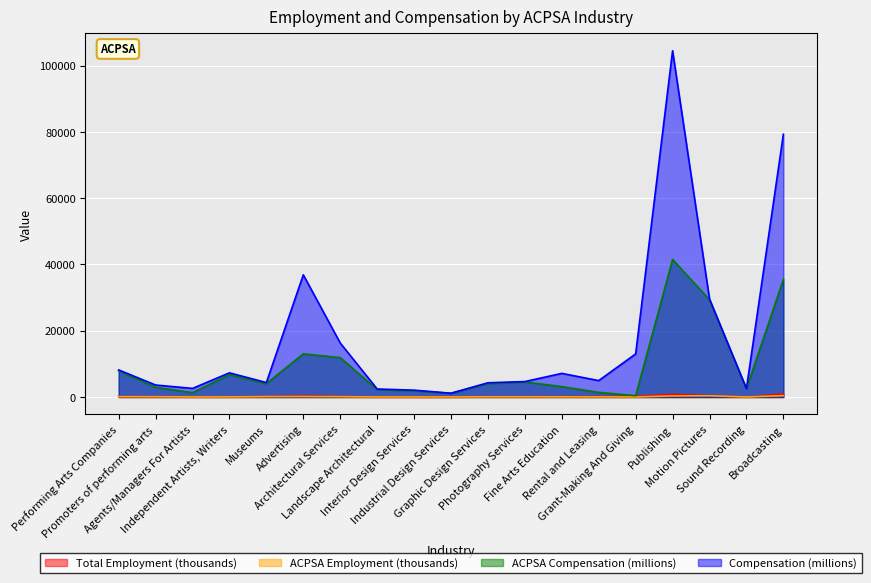

Reading left to right, what are all the values shown in this chart?

Total Employment (thousands): Performing Arts Companies=107	Promoters of performing arts=114	Agents/Managers For Artists=47	Independent Artists, Writers=43	Museums=140	Advertising=414	Architectural Services=151	Landscape Architectural=25	Interior Design Services=24	Industrial Design Services=29	Graphic Design Services=66	Photography Services=75	Fine Arts Education=113	Rental and Leasing=135	Grant-Making And Giving=189	Publishing=823	Motion Pictures=377	Sound Recording=13	Broadcasting=917
ACPSA Employment (thousands): Performing Arts Companies=104	Promoters of performing arts=92	Agents/Managers For Artists=24	Independent Artists, Writers=39	Museums=130	Advertising=146	Architectural Services=110	Landscape Architectural=23	Interior Design Services=22	Industrial Design Services=28	Graphic Design Services=63	Photography Services=74	Fine Arts Education=50	Rental and Leasing=38	Grant-Making And Giving=6	Publishing=327	Motion Pictures=374	Sound Recording=13	Broadcasting=410
ACPSA Compensation (millions): Performing Arts Companies=7920	Promoters of performing arts=2943	Agents/Managers For Artists=1319	Independent Artists, Writers=6728	Museums=4028	Advertising=13049	Architectural Services=11889	Landscape Architectural=2247	Interior Design Services=1873	Industrial Design Services=1128	Graphic Design Services=4072	Photography Services=4545	Fine Arts Education=3133	Rental and Leasing=1390	Grant-Making And Giving=412	Publishing=41518	Motion Pictures=29351	Sound Recording=2514	Broadcasting=35459
Compensation (millions): Performing Arts Companies=8178	Promoters of performing arts=3621	Agents/Managers For Artists=2596	Independent Artists, Writers=7297	Museums=4362	Advertising=36874	Architectural Services=16299	Landscape Architectural=2414	Interior Design Services=2068	Industrial Design Services=1140	Graphic Design Services=4296	Photography Services=4658	Fine Arts Education=7131	Rental and Leasing=4952	Grant-Making And Giving=13005	Publishing=104506	Motion Pictures=29587	Sound Recording=2520	Broadcasting=79307